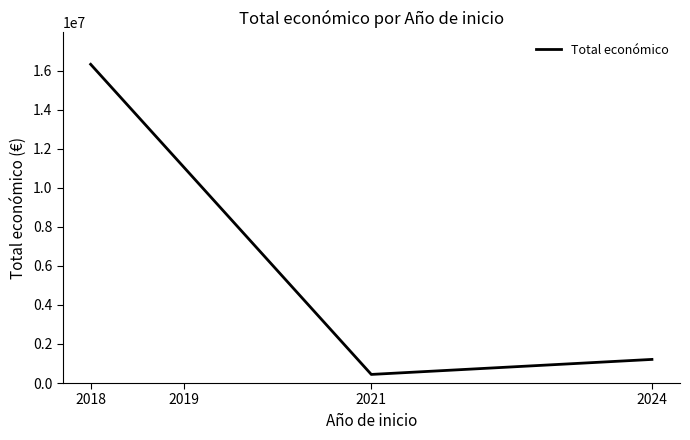

Rank the categories by value from lowest to highest.

2021, 2024, 2019, 2018